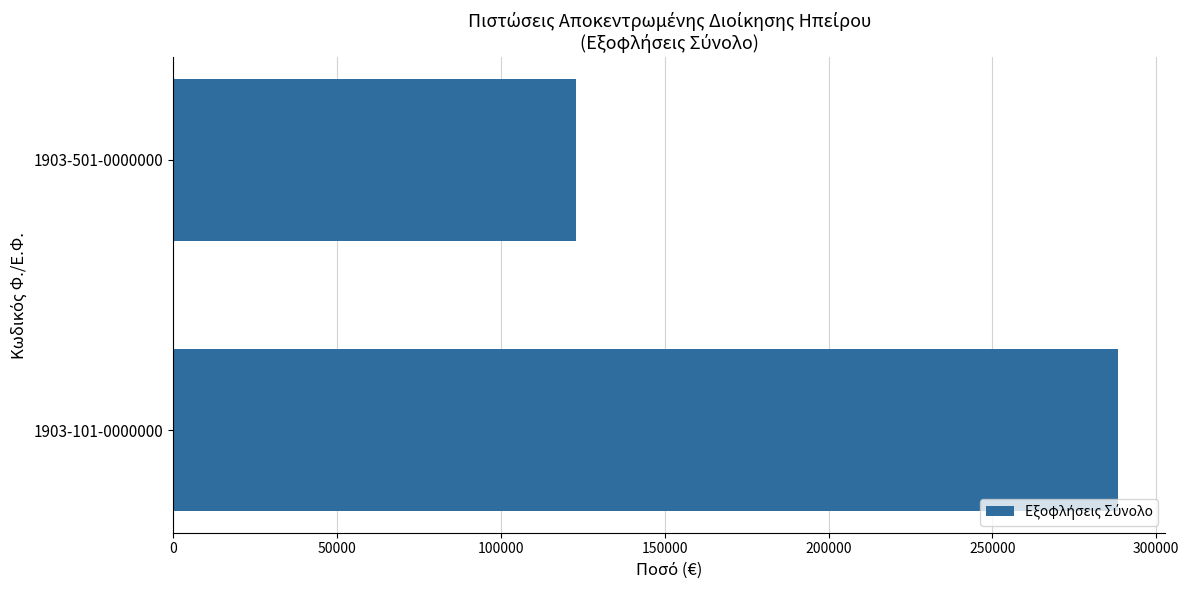

Reading bottom to top, transcribe all the data shown in this chart.

288303.4	122890.4